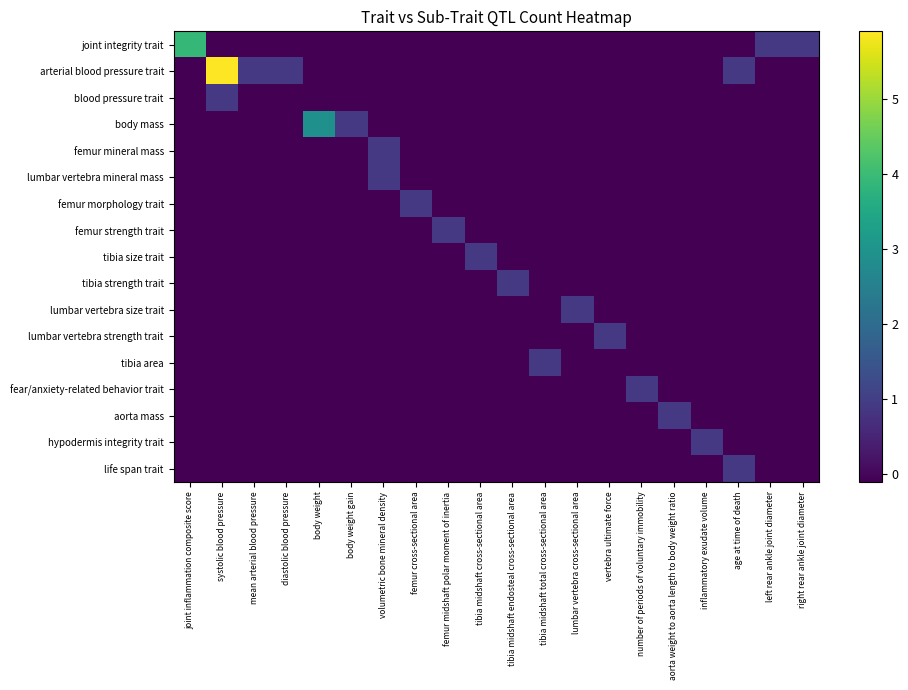

At which category does the chart reach its minimum across all series?

systolic blood pressure